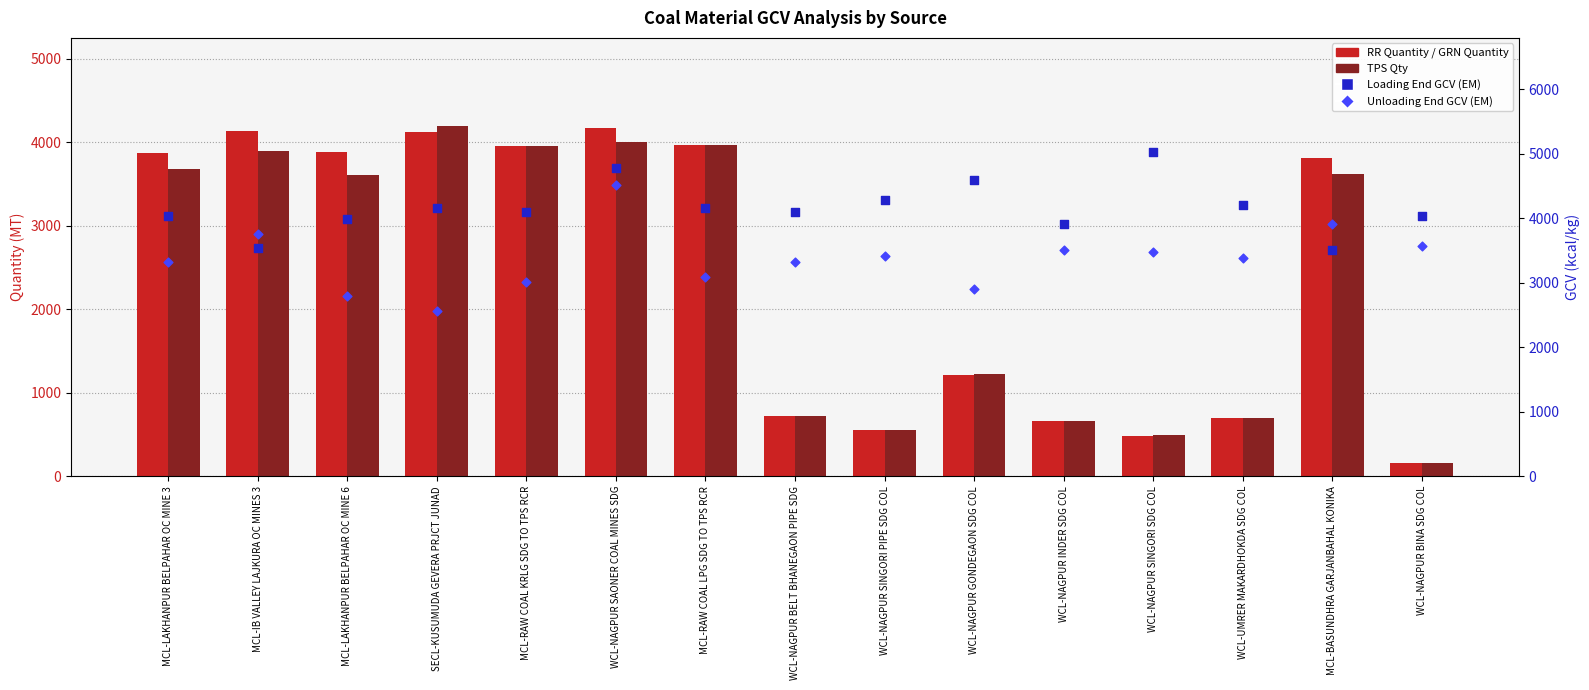

Which series has the widest spread of Y values?

TPS Qty